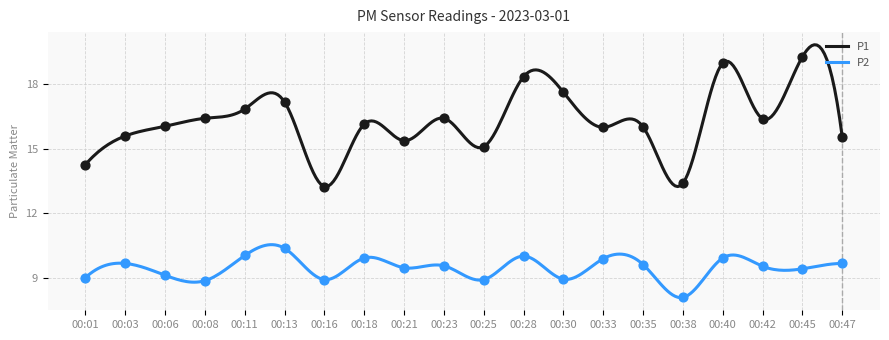

Which series reaches the maximum Y coordinate?

P1